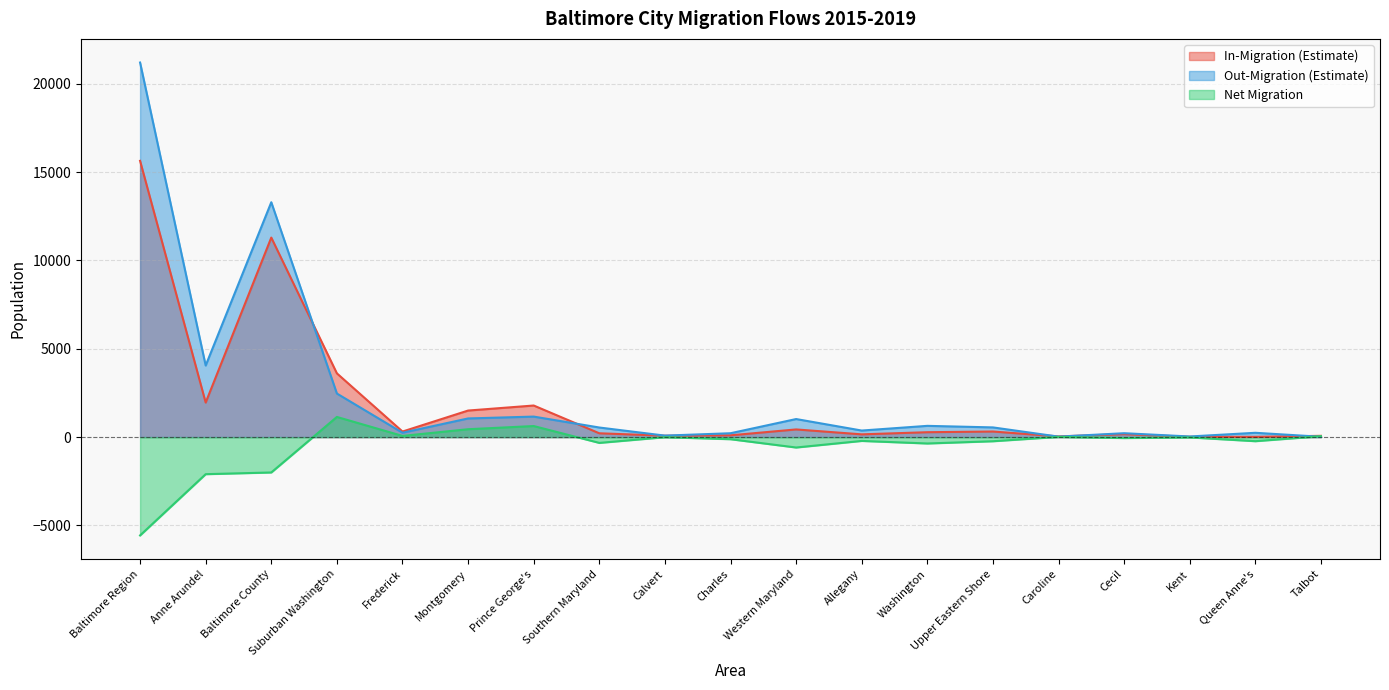

Reading left to right, what are all the values shown in this chart?

In-Migration (Estimate): 15638	1956	11294	3609	316	1504	1789	217	81	102	435	157	278	317	41	168	20	15	73
Out-Migration (Estimate): 21202	4053	13295	2467	248	1057	1162	544	85	220	1023	372	638	550	28	221	36	245	20
Net Migration: -5564	-2097	-2001	1142	68	447	627	-327	-4	-118	-588	-215	-360	-233	13	-53	-16	-230	53